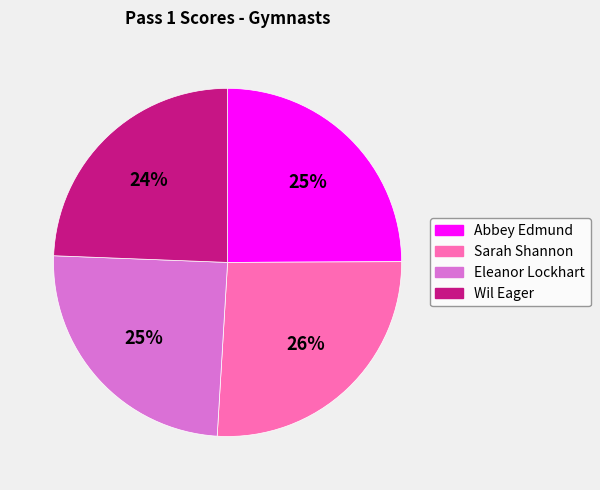

What is the ratio of the value at Sarah Shannon to the value at Wil Eager?

1.1